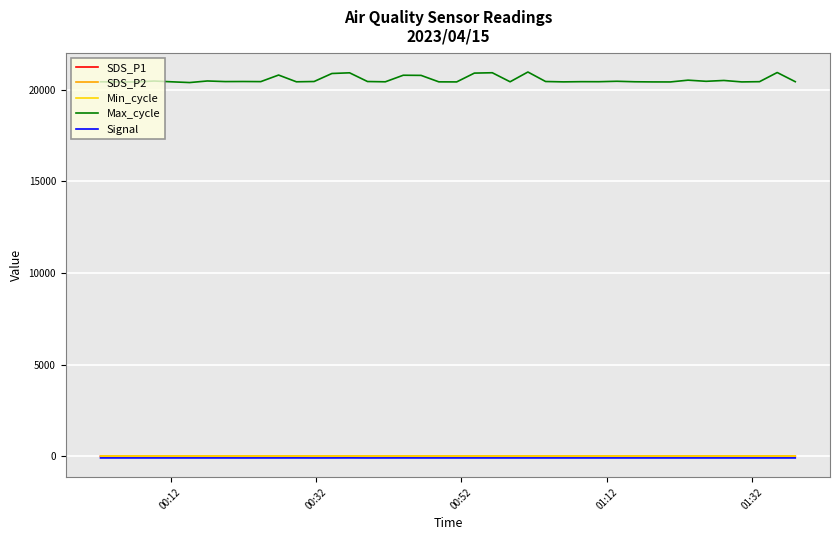

What is the difference between the maximum and second lowest values in the Max_cycle series?

542.0